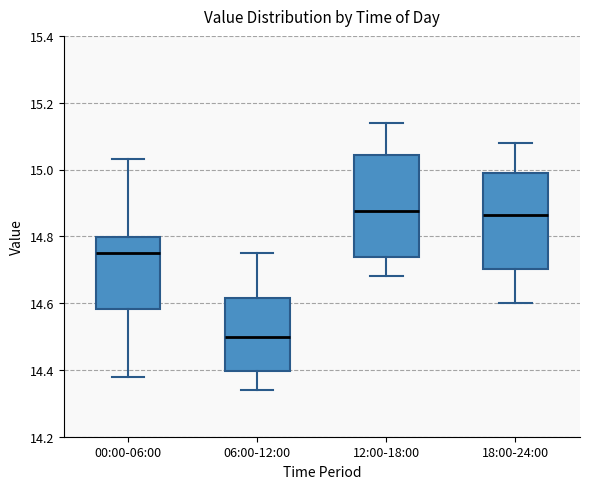

Reading left to right, read every box against the y-axis: the position of its median line, the range the box covers, and the ends of its whiskers. The values are not printed on the chart, so give them approximately, as read against the axis.

00:00-06:00: median 14.76, box 14.58 to 14.80, whiskers 14.38 to 15.04
06:00-12:00: median 14.50, box 14.40 to 14.62, whiskers 14.34 to 14.76
12:00-18:00: median 14.88, box 14.74 to 15.04, whiskers 14.68 to 15.14
18:00-24:00: median 14.86, box 14.70 to 15.00, whiskers 14.60 to 15.08